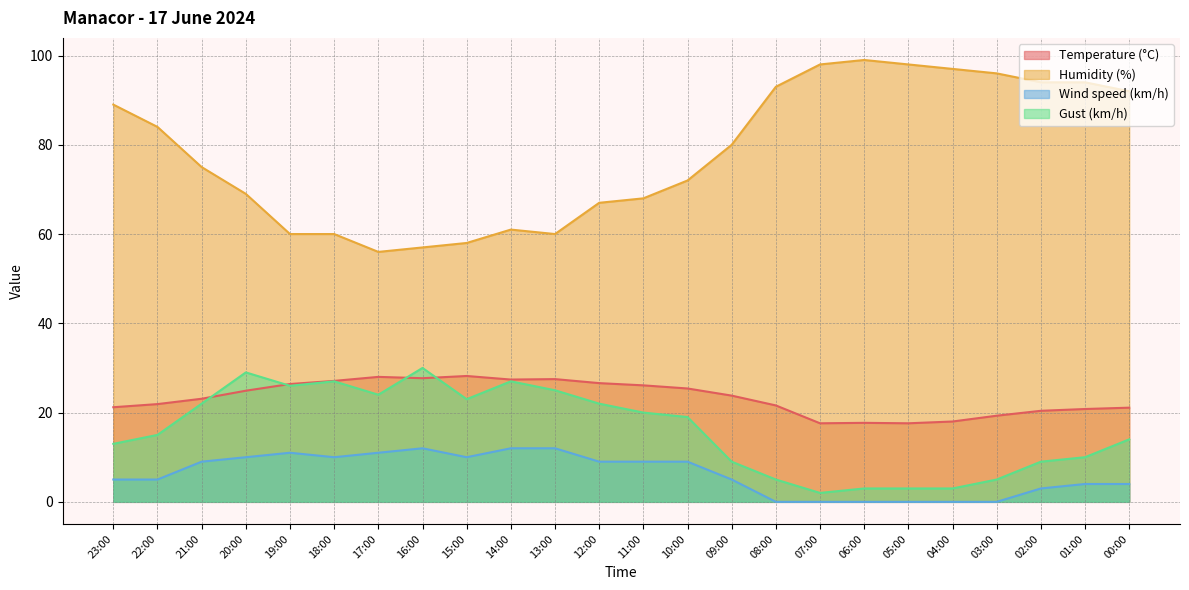

Does the chart display data point markers on the line(s)?

No